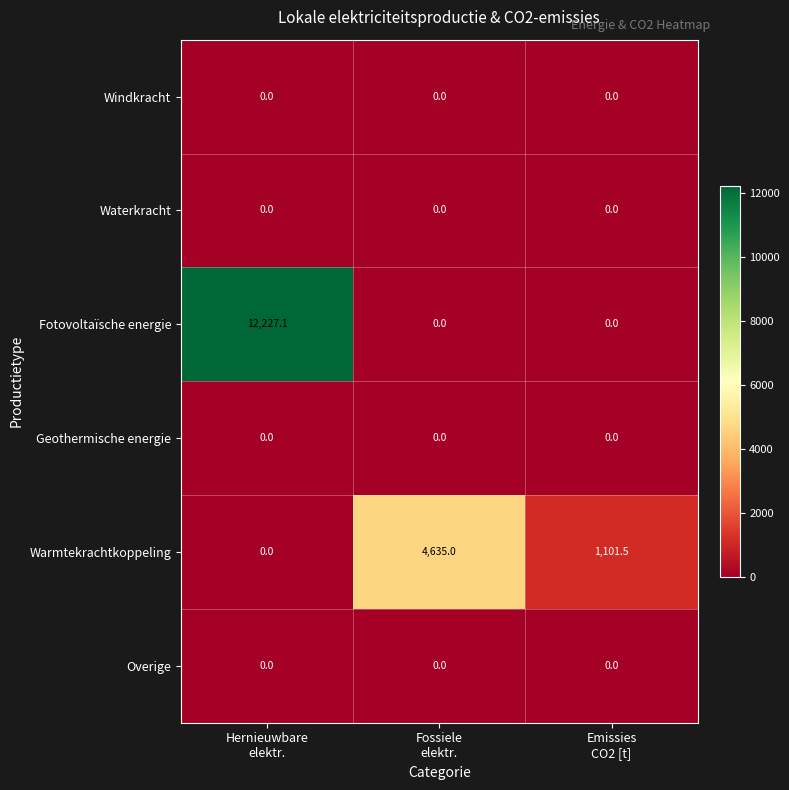

Count the Warmtekrachtkoppeling values in the range 0 to 4635.

3